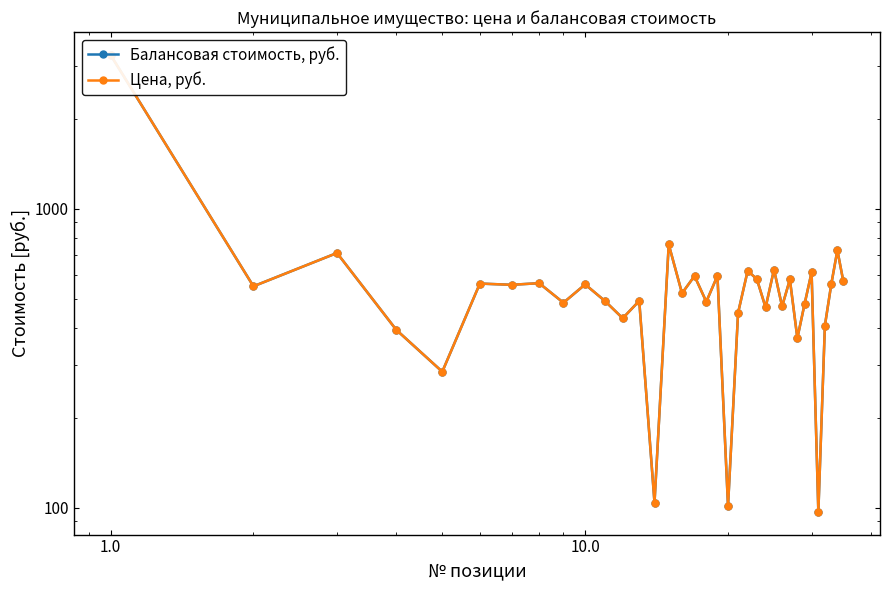

Which series has the widest spread of values?

Балансовая стоимость, руб.